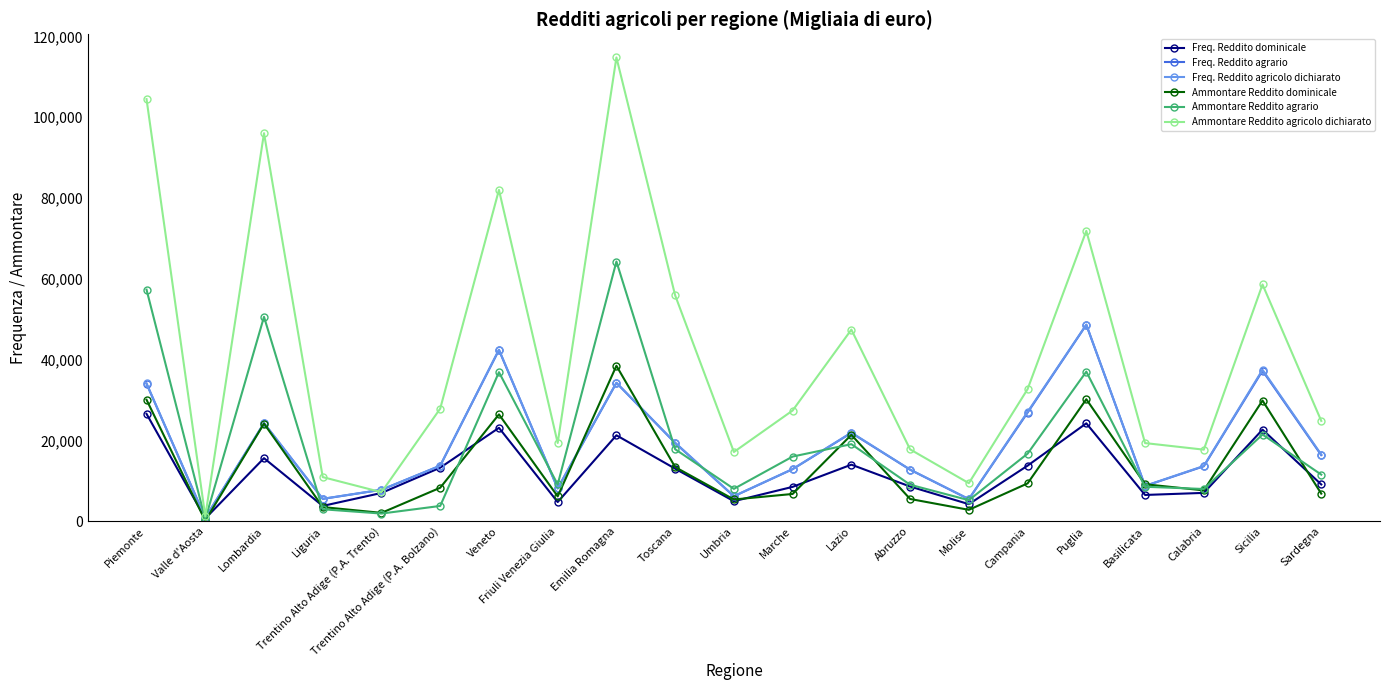

What is the label of the 13th point from the left?

Lazio